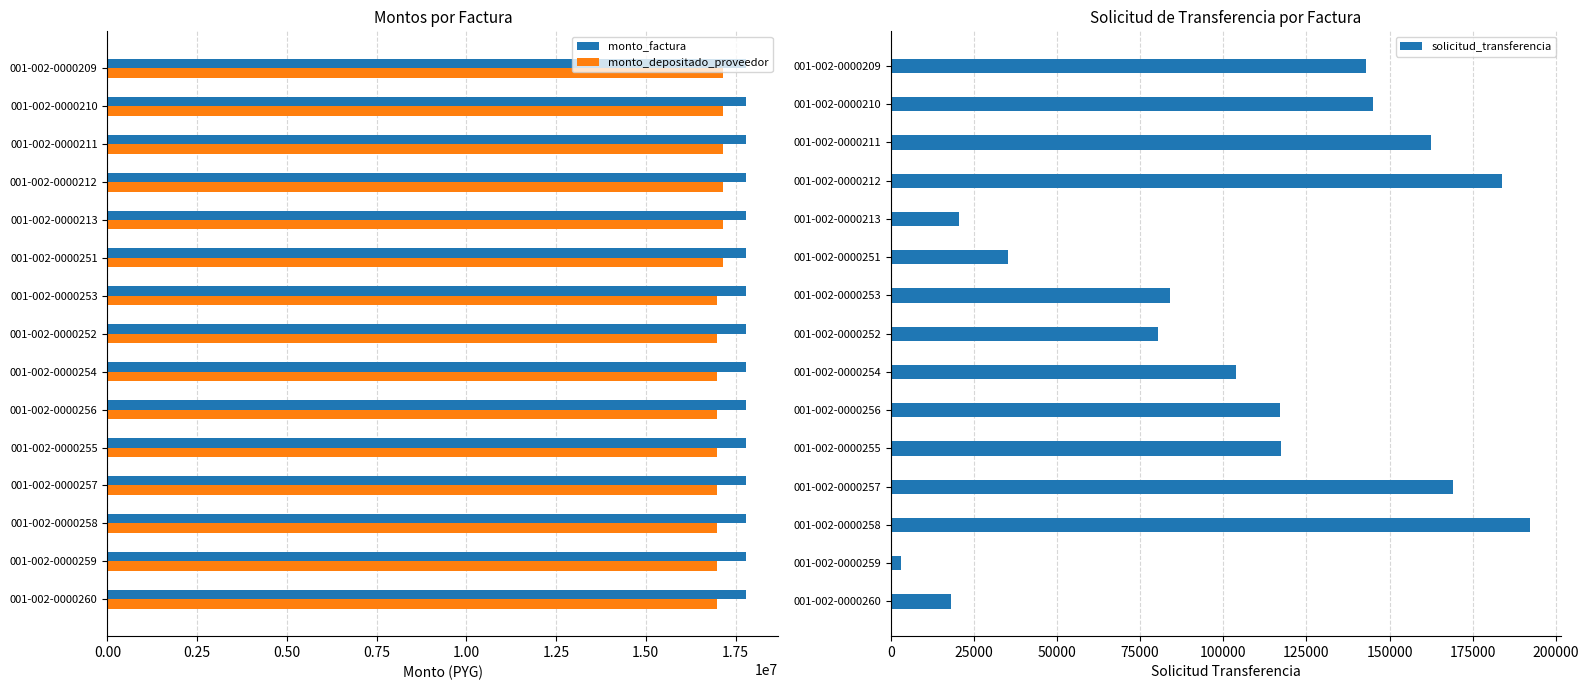

The value of monto_factura at 001-002-0000254 is 28258685. True or false?

False